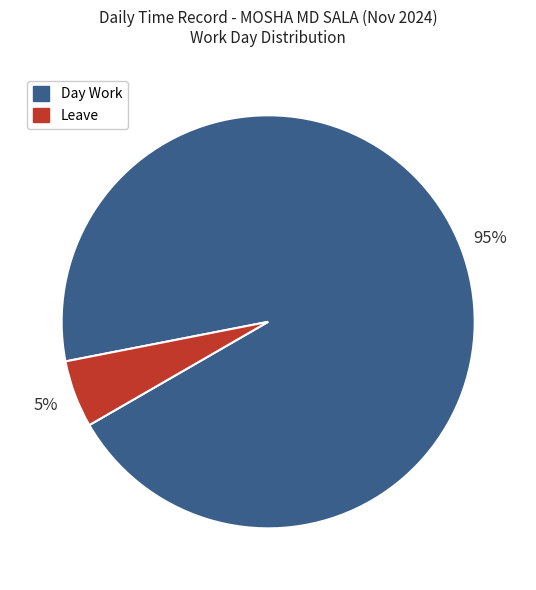

What percentage is the Day Work slice, to the nearest percent?

95%